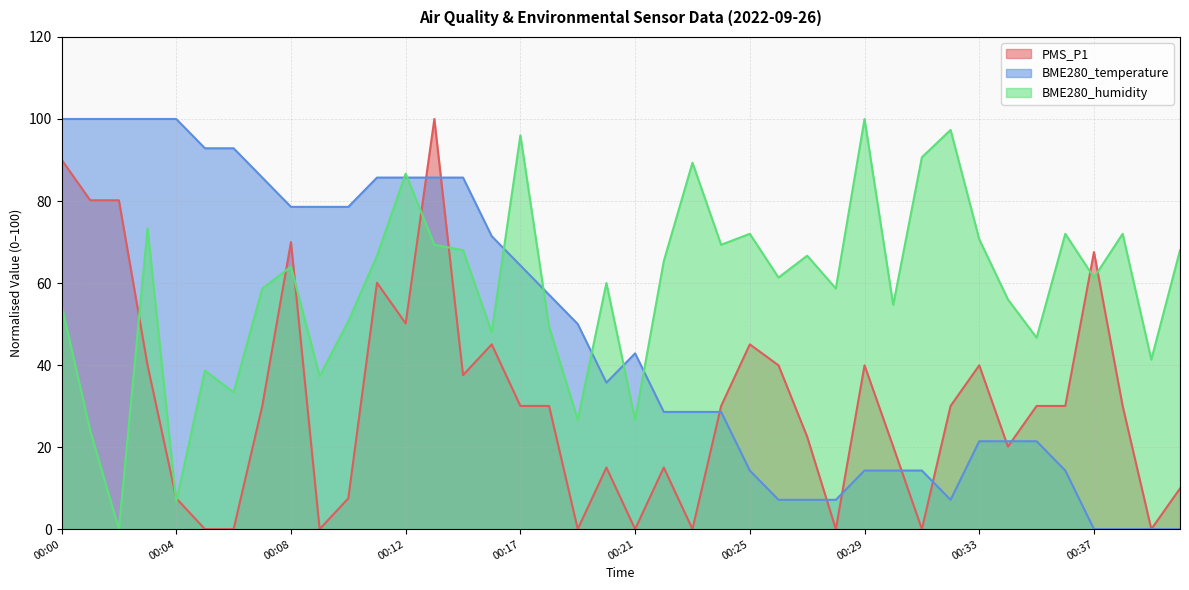

At how many categories does at least one series exceed 98?

7